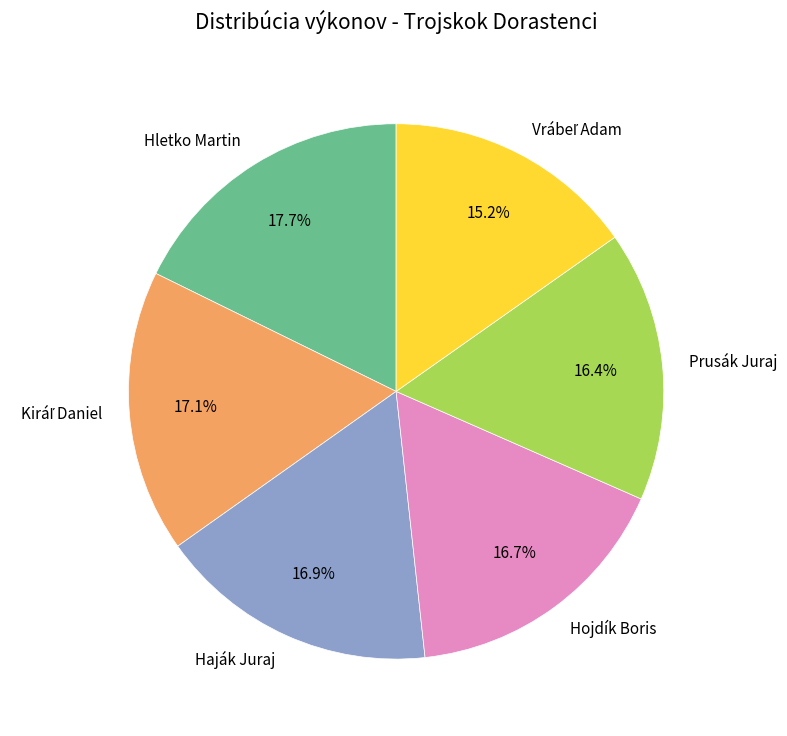

Combined, do Prusák Juraj and Haják Juraj account for over 50%?

No